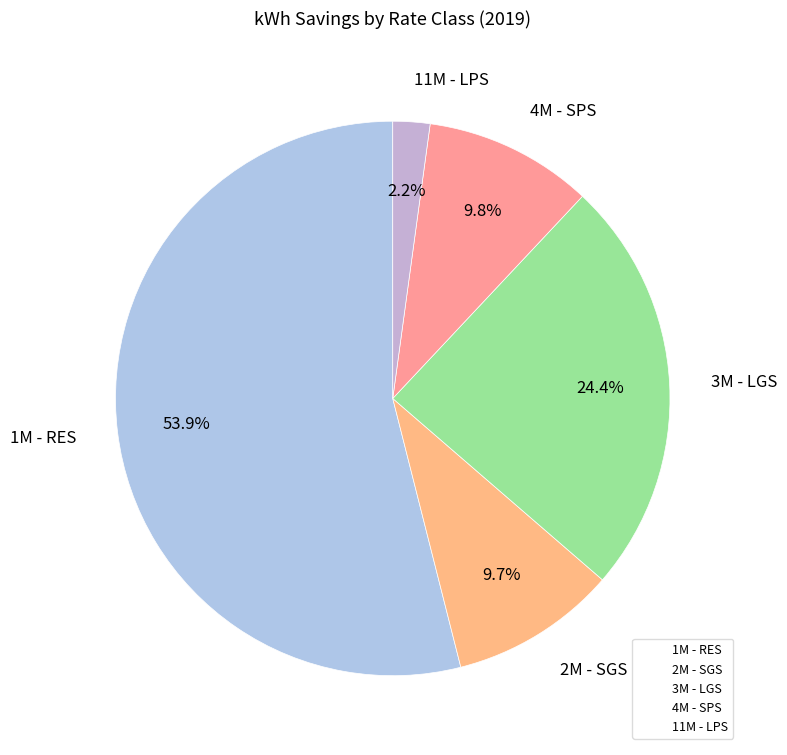

What is the majority slice?

1M - RES